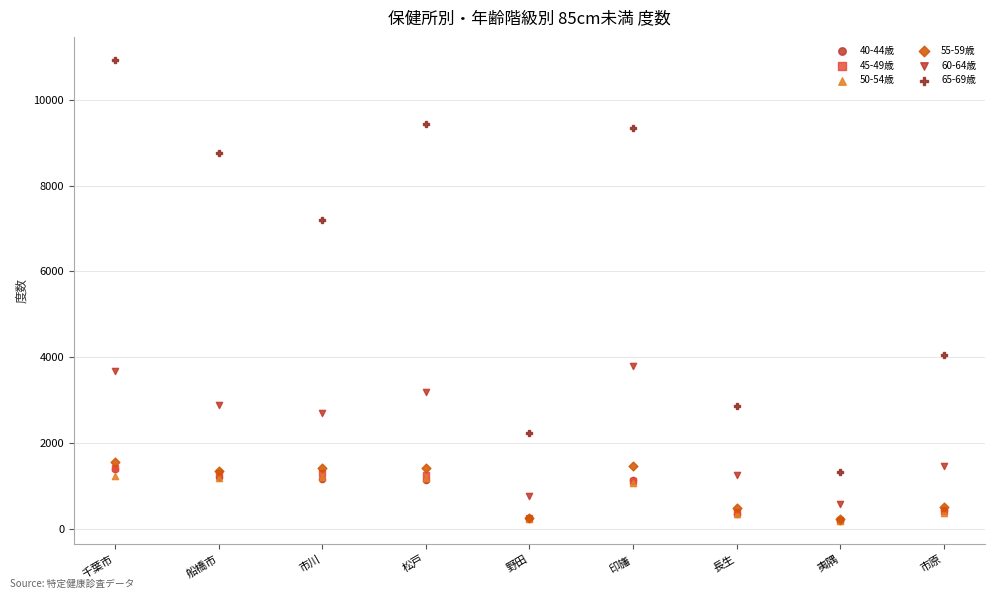

What are all the series names shown in the legend?

40-44歳, 45-49歳, 50-54歳, 55-59歳, 60-64歳, 65-69歳